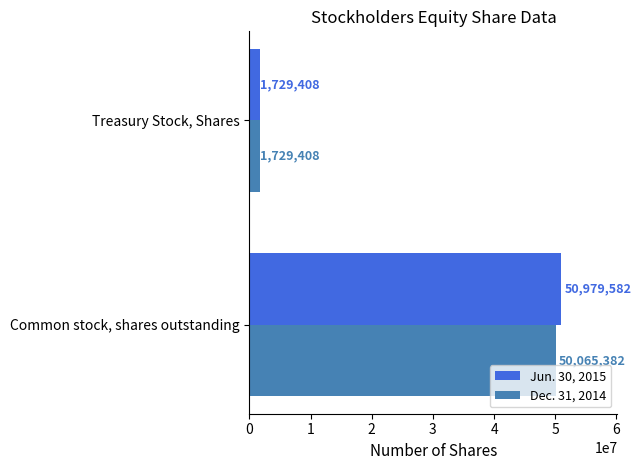

Is it true that Dec. 31, 2014 equals 80844528 at Common stock, shares outstanding?

False